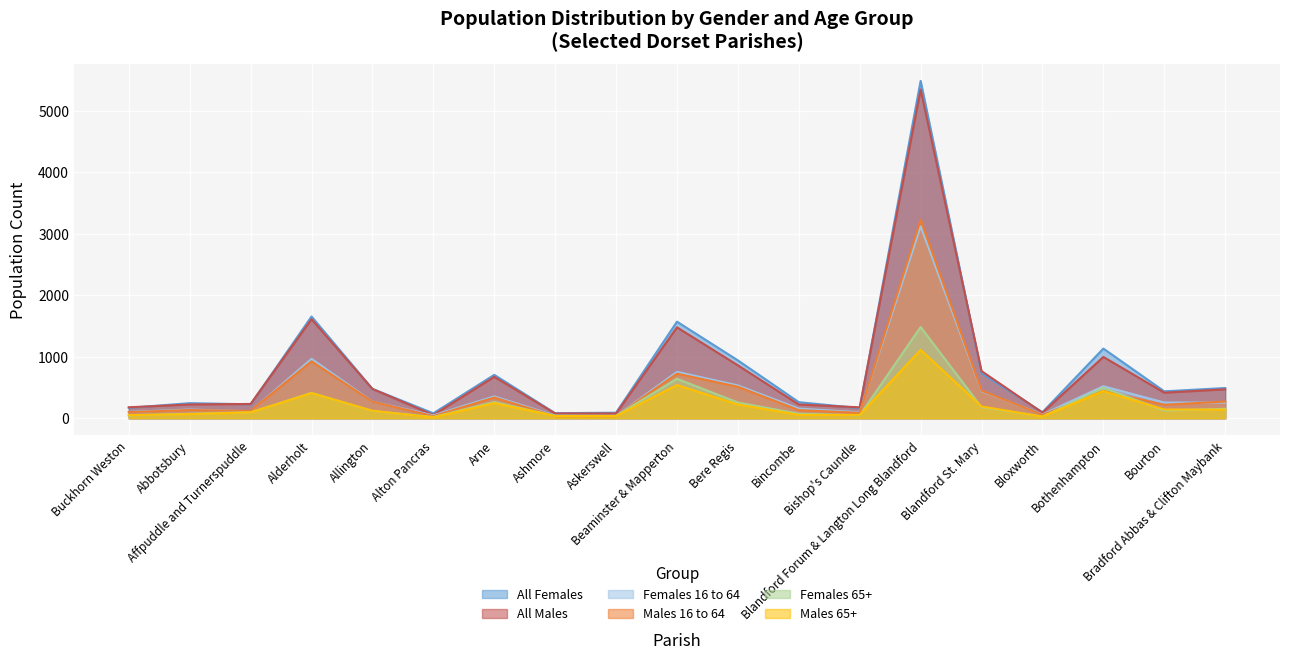

Is it true that All Females equals 82 at Ashmore?

True